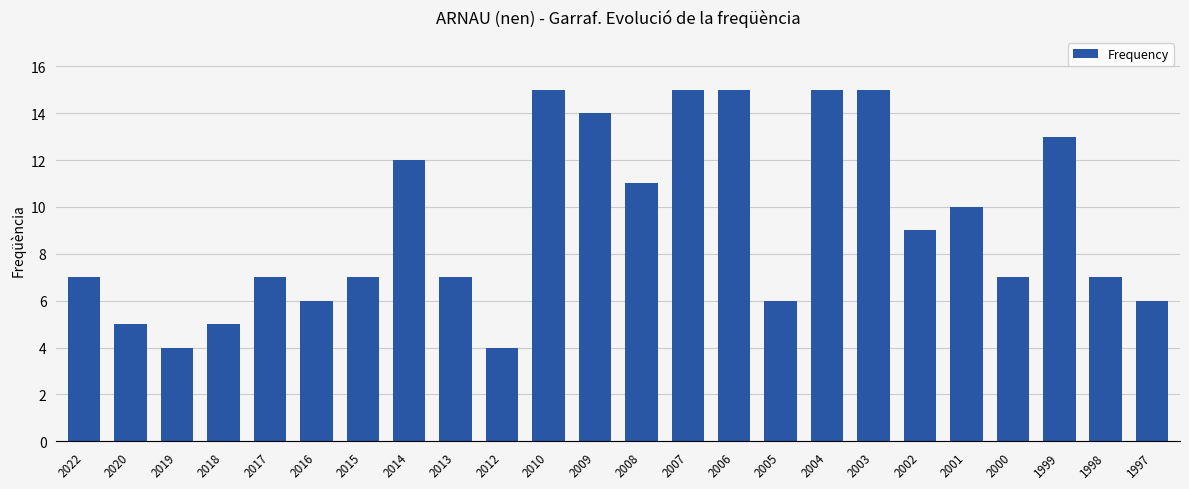

Approximately how many times larger is the value at 2004 compared to 2007?

1.0